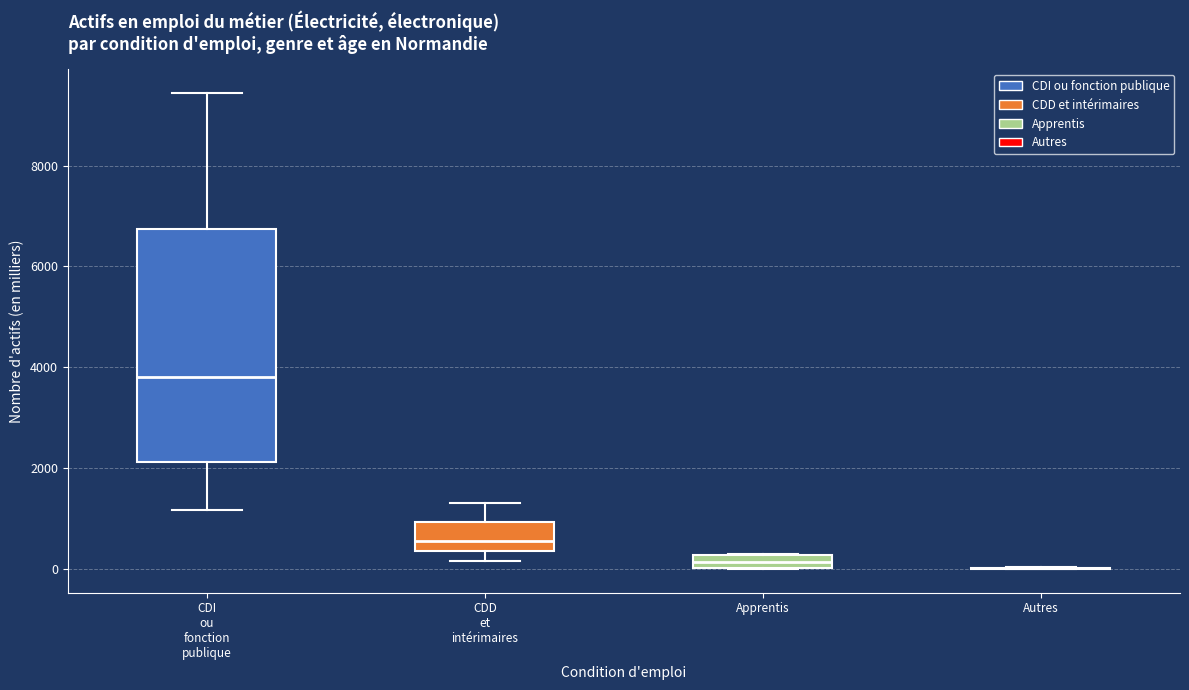

Where does the median line of the box for CDD et intérimaires sit on the y-axis? The values are not printed on the chart, so give them approximately, as read against the axis.

600